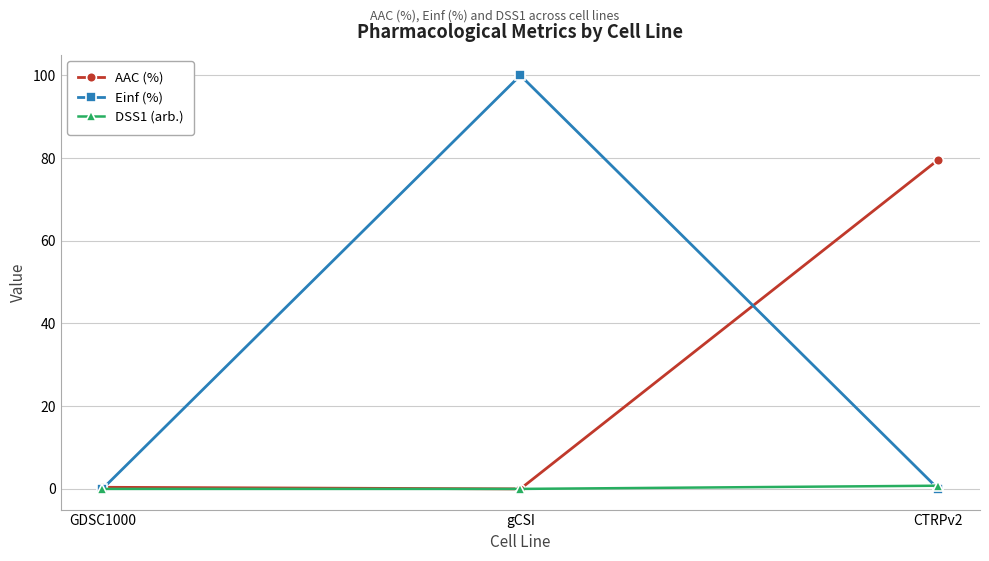

Which label corresponds to the largest value in the chart?

gCSI